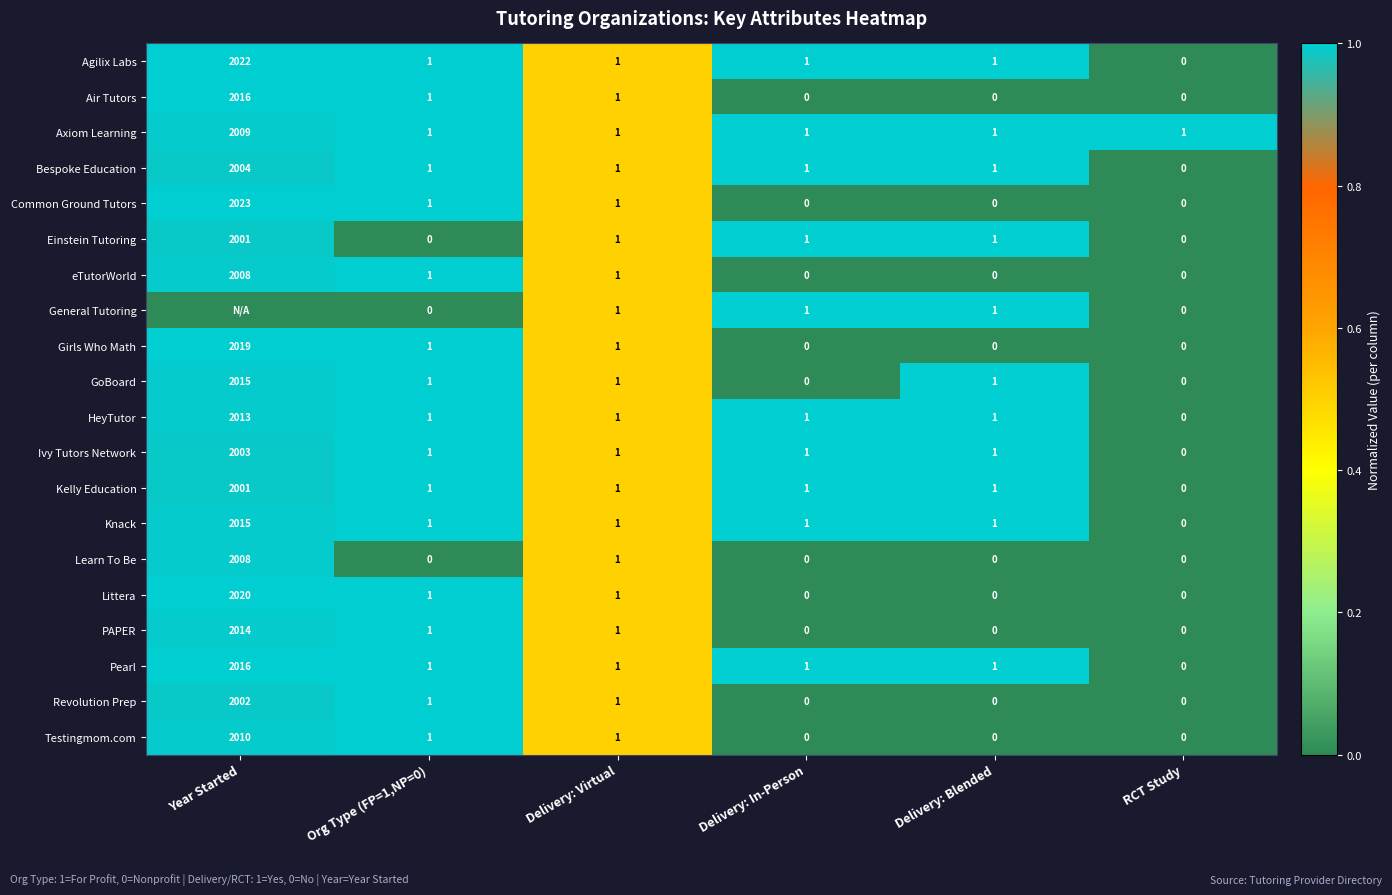

What is the highest value of the Pearl series?

2016